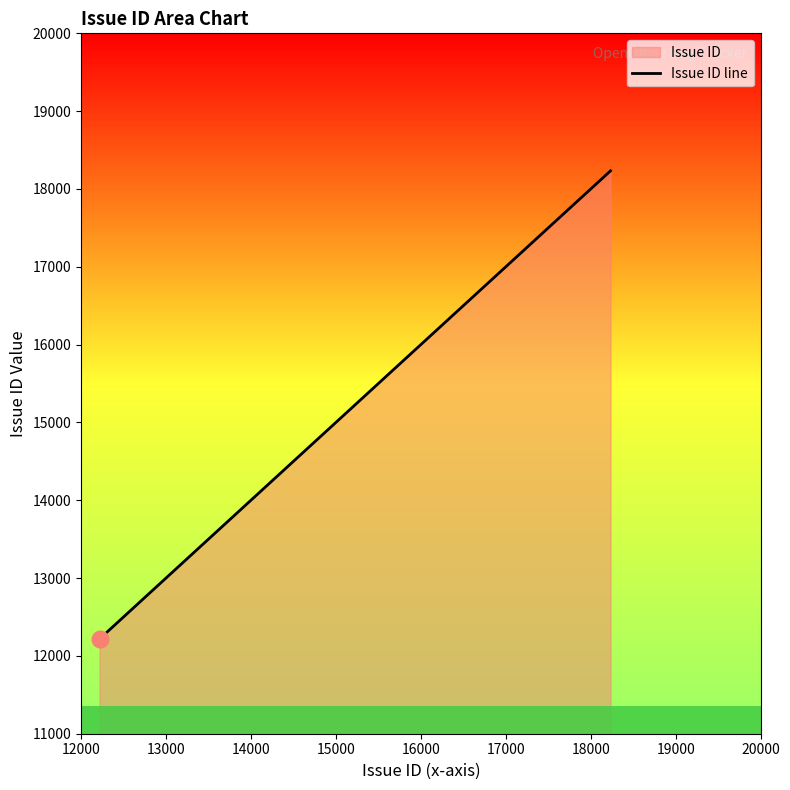

What is the maximum value shown in the chart?

18233